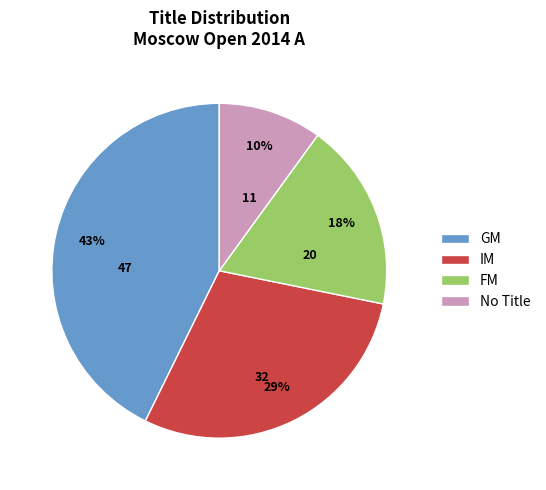

What is the ratio of the value at No Title to the value at FM?

0.6